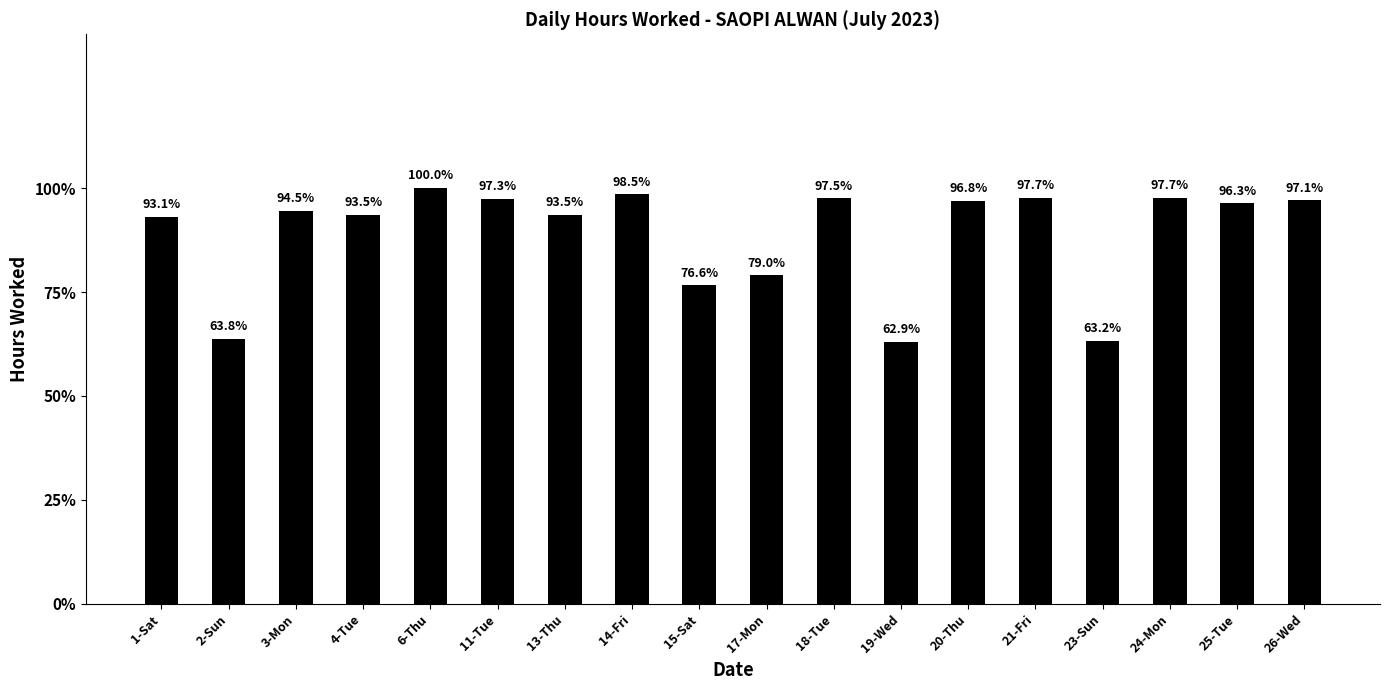

What position from the left is 21-Fri?

14